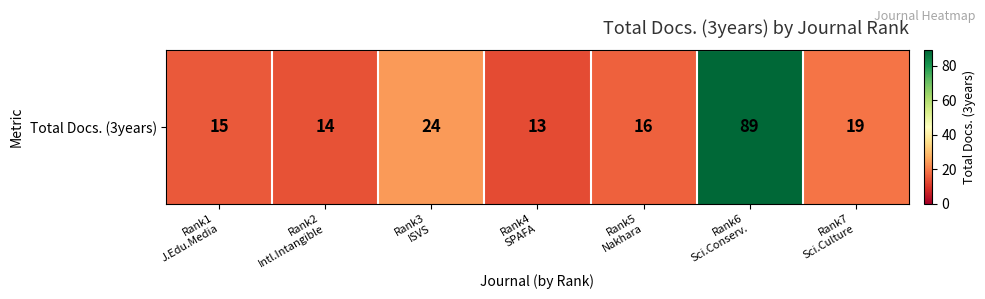

Reading left to right, list all the values displayed in this chart.

Rank1
J.Edu.Media=15	Rank2
Intl.Intangible=14	Rank3
ISVS=24	Rank4
SPAFA=13	Rank5
Nakhara=16	Rank6
Sci.Conserv.=89	Rank7
Sci.Culture=19